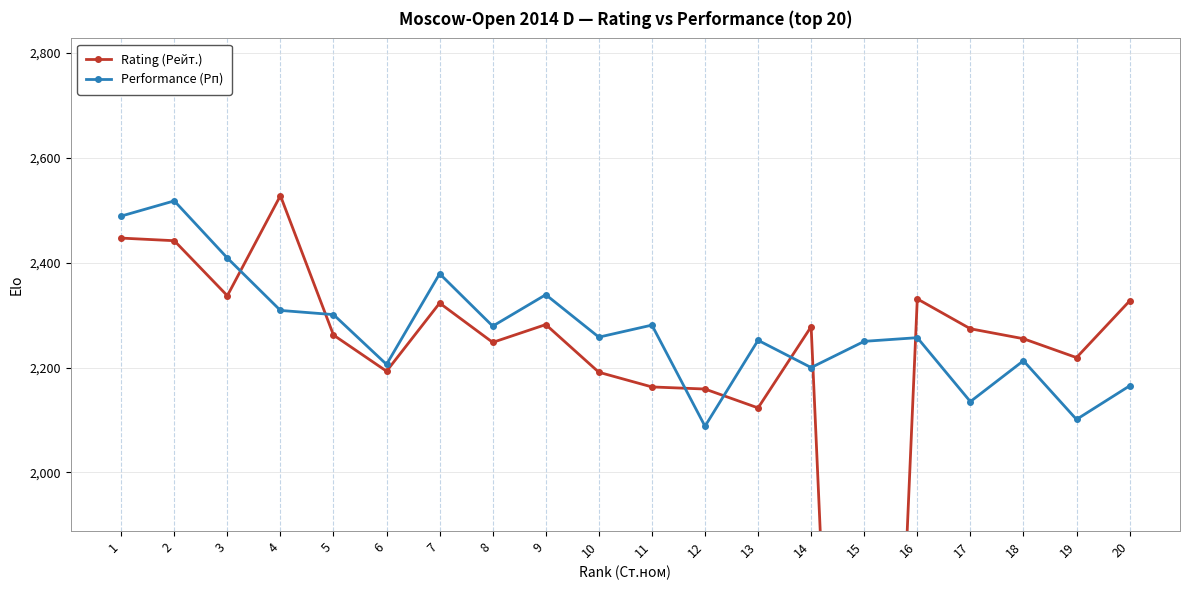

Which series has the widest spread of values?

Rating (Рейт.)